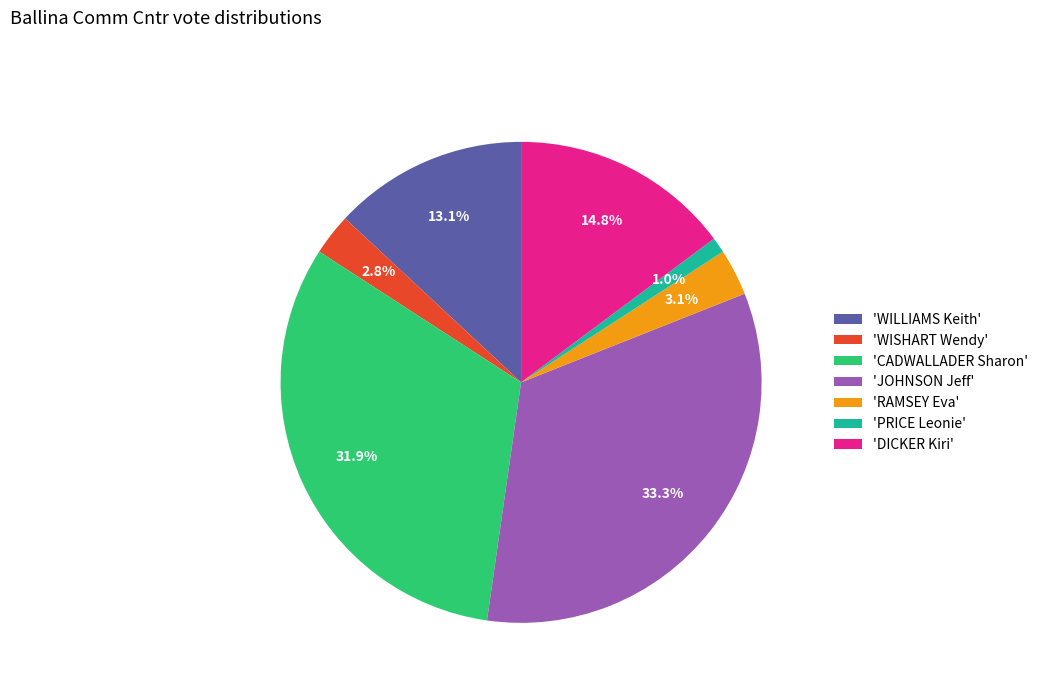

Does any single category account for the majority?

No